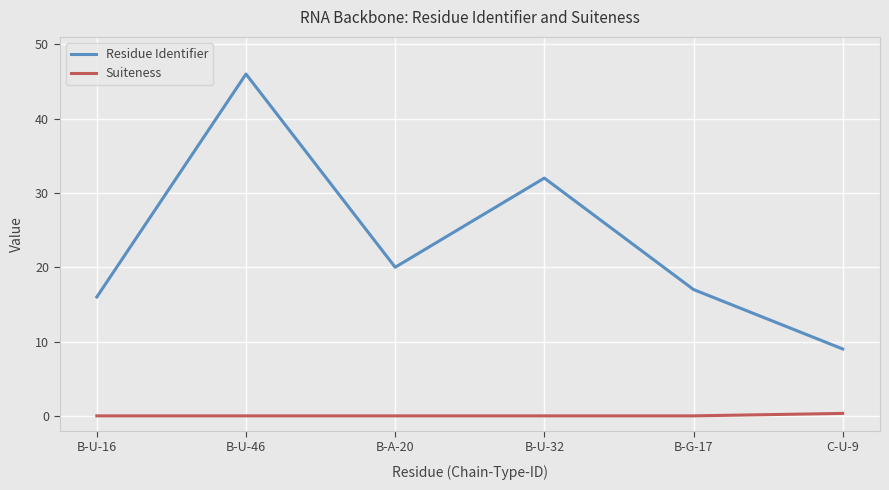

Is it true that Residue Identifier equals 29.4 at B-A-20?

False